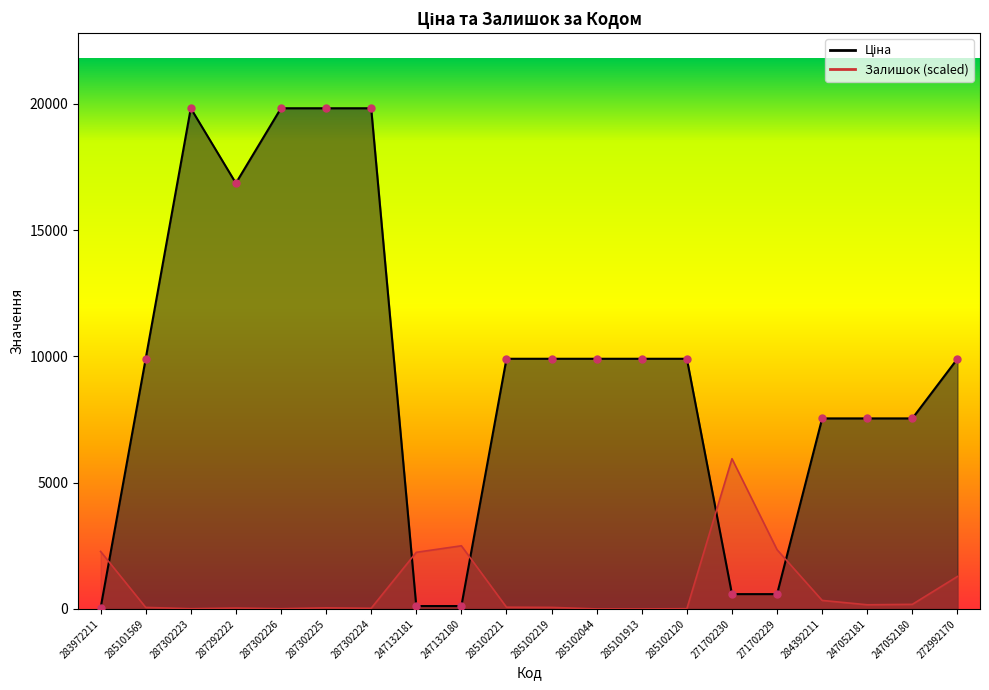

What are all the series names shown in the legend?

Ціна, Залишок